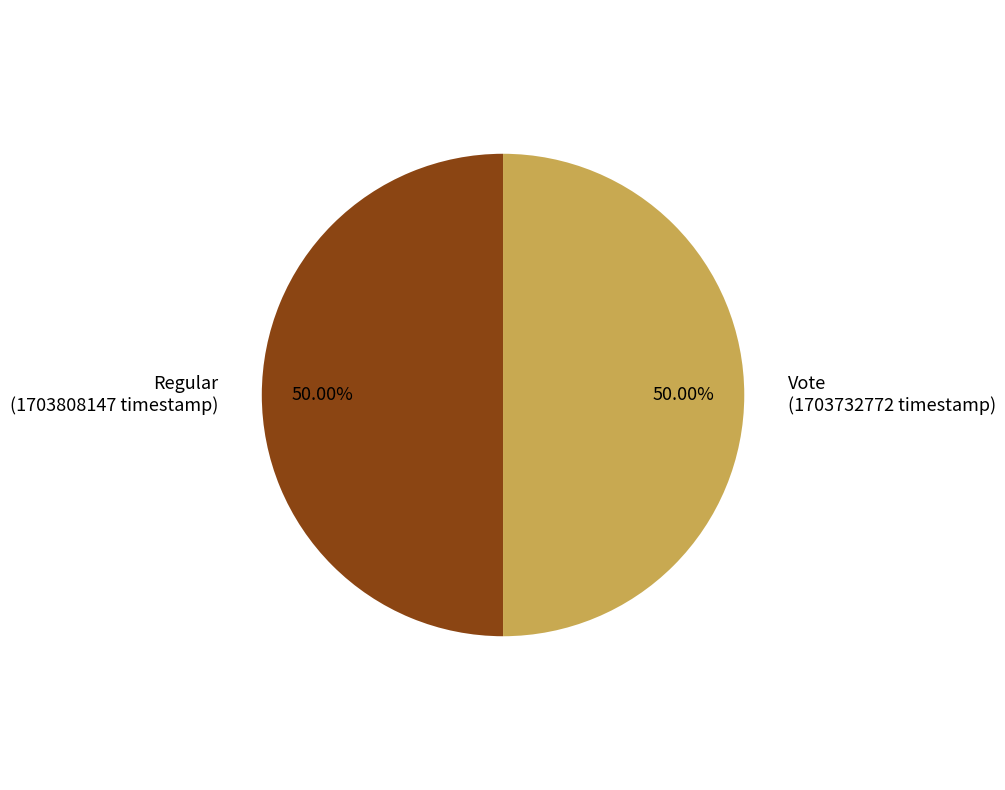

Count the number of slices in the pie.

2